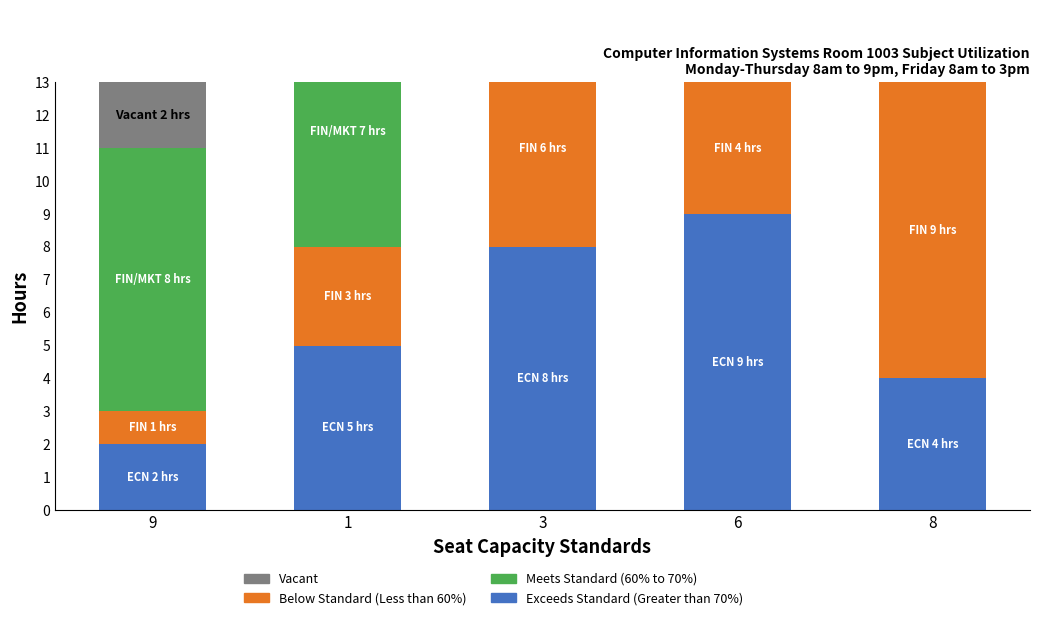

How many Vacant values are between 0 and 1?

4